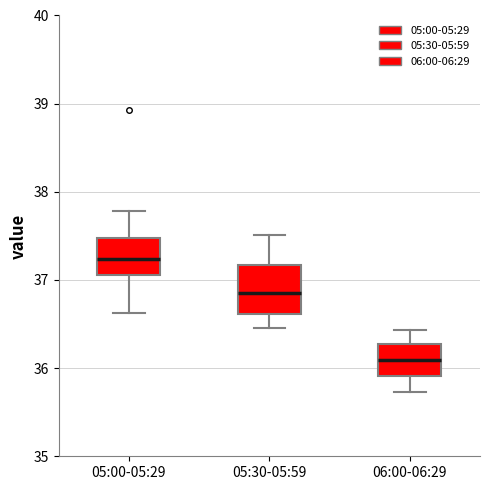

Where does the lower whisker of the box for 05:30-05:59 end on the y-axis? The values are not printed on the chart, so give them approximately, as read against the axis.

36.5